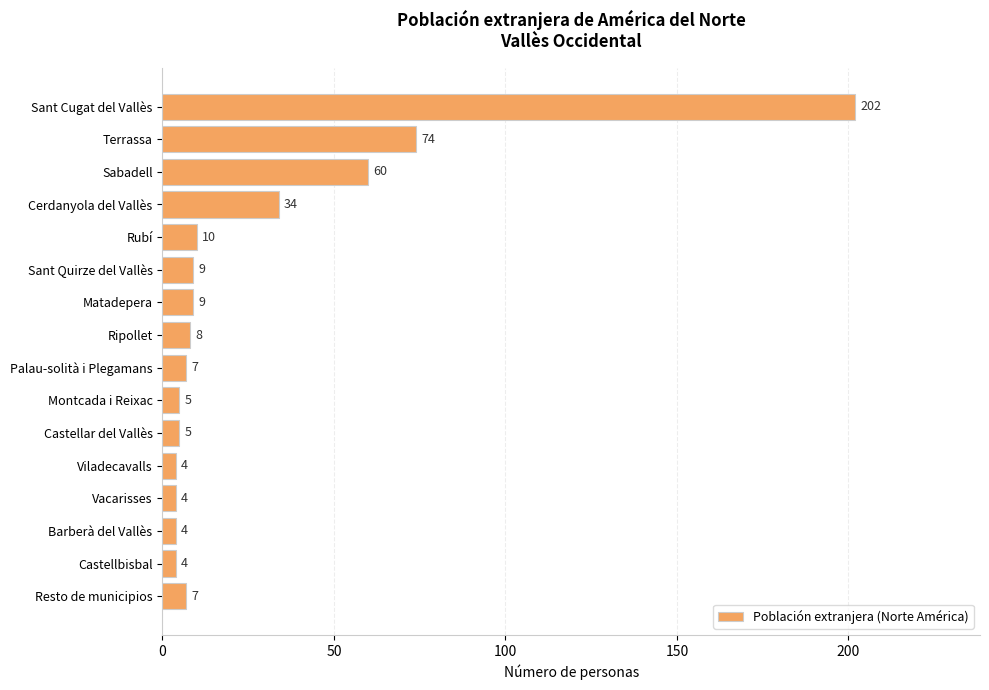

The value at Rubí is 2. True or false?

False